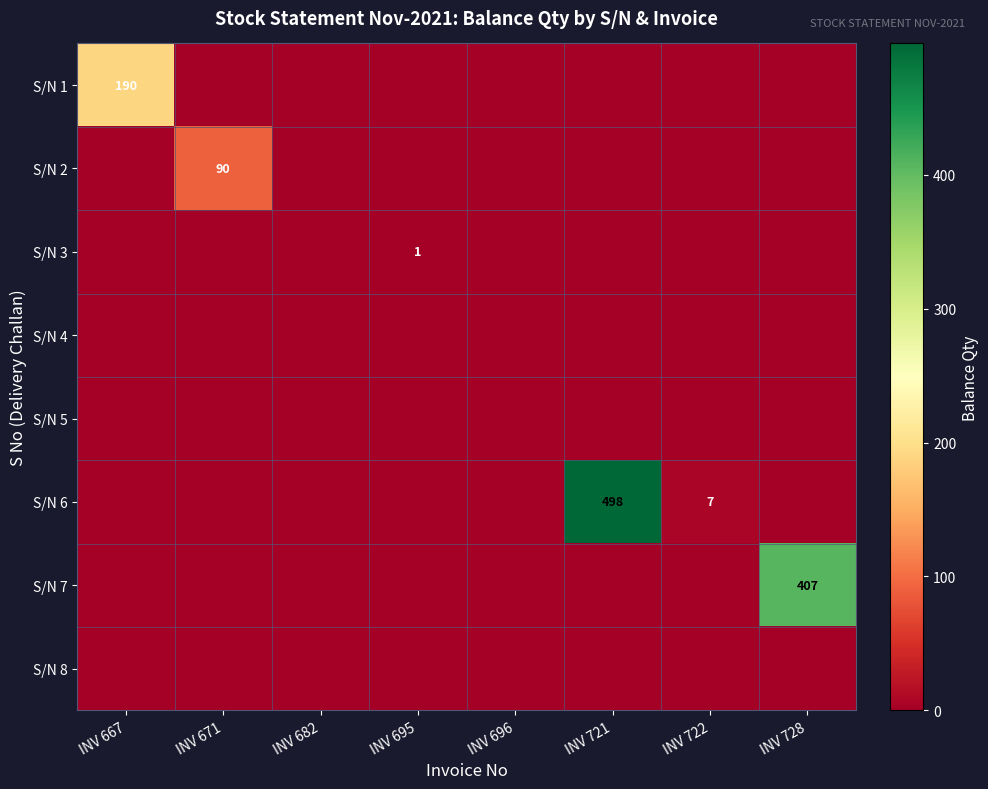

What is the total value across all series at INV 728?

407